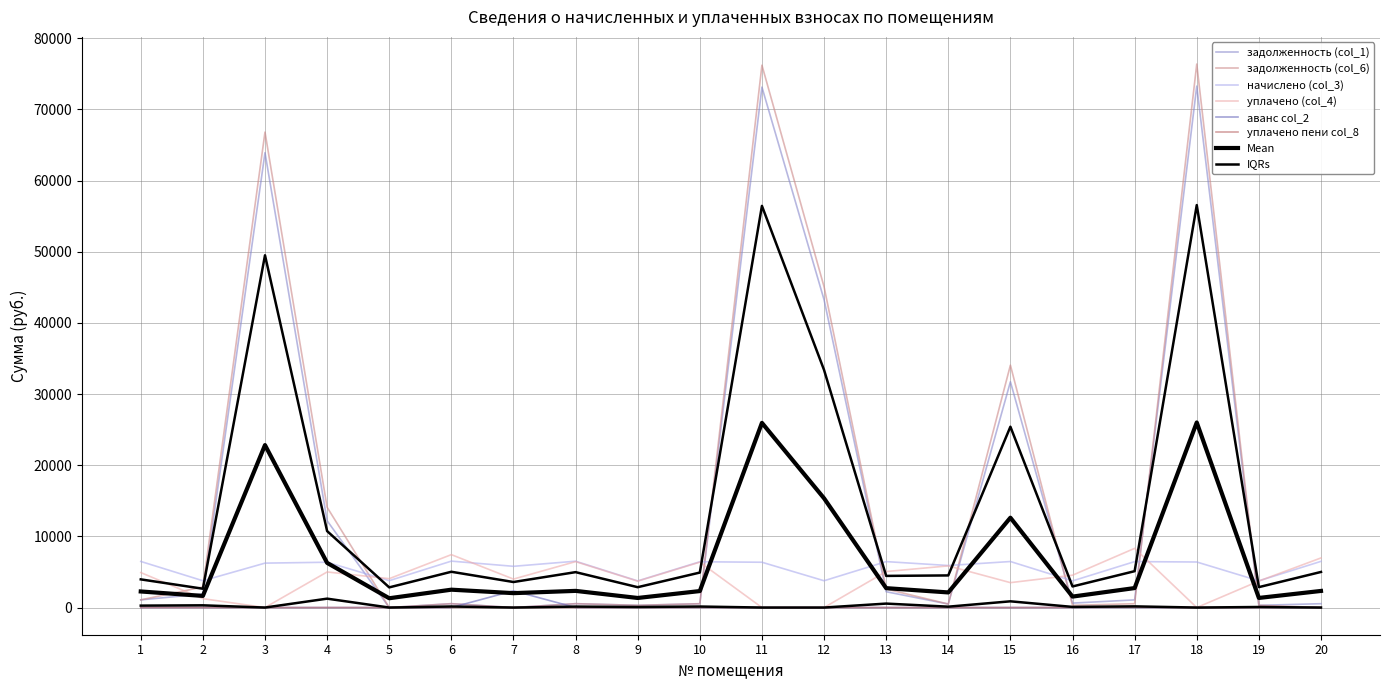

Which series has the largest total across all categories?

задолженность (col_6)